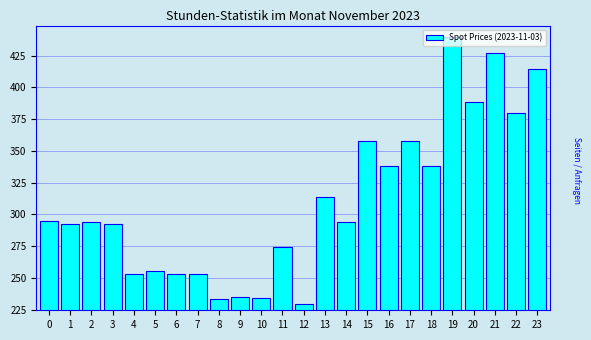

What is the value of the 14th bar from the left?

314.0